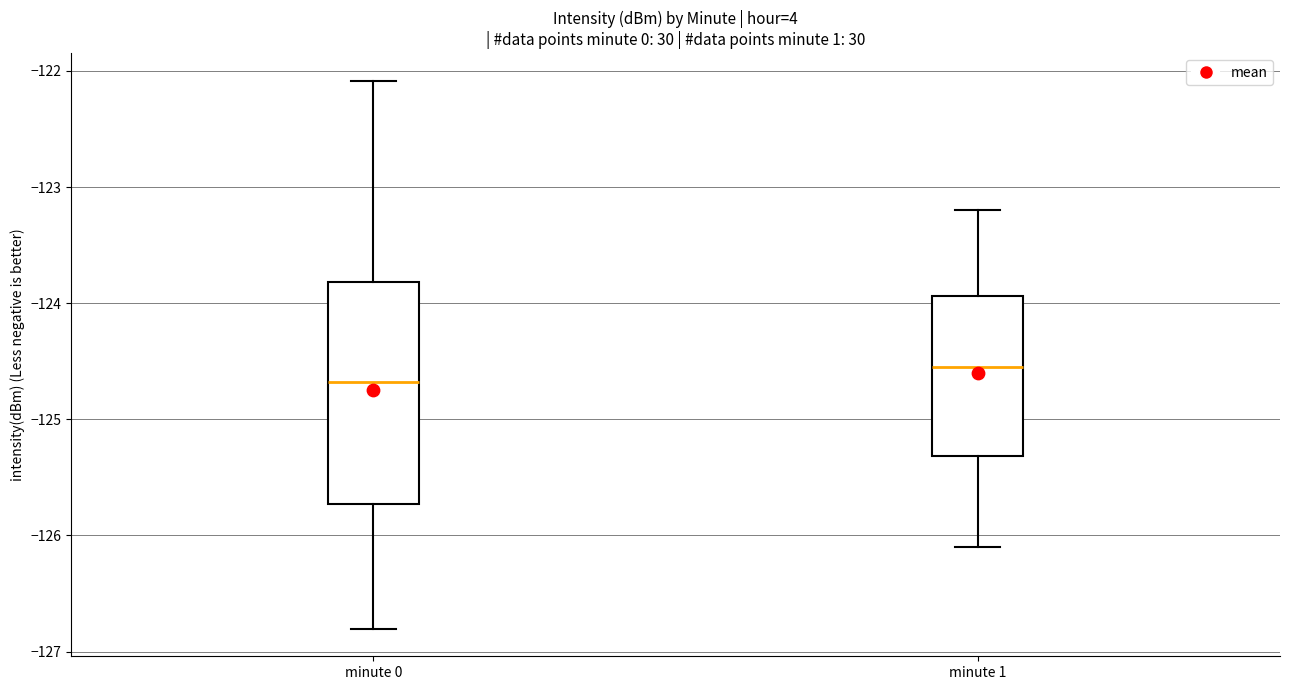

Reading left to right, read every box against the y-axis: the position of its median line, the range the box covers, and the ends of its whiskers. The values are not printed on the chart, so give them approximately, as read against the axis.

minute 0: median -124.7, box -125.7 to -123.8, whiskers -126.8 to -122.1
minute 1: median -124.5, box -125.3 to -123.9, whiskers -126.1 to -123.2